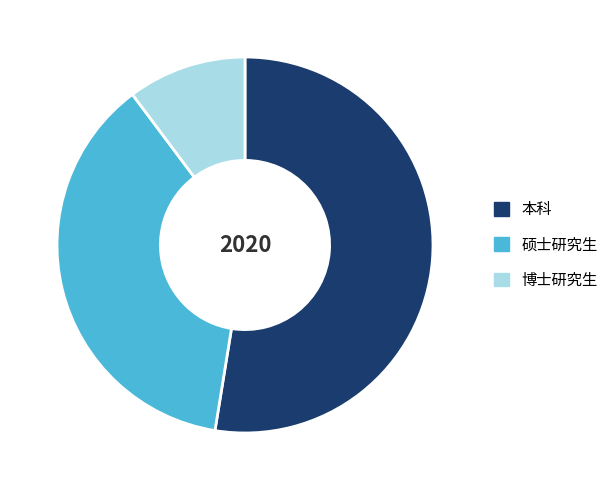

How many segments does this pie chart have?

3